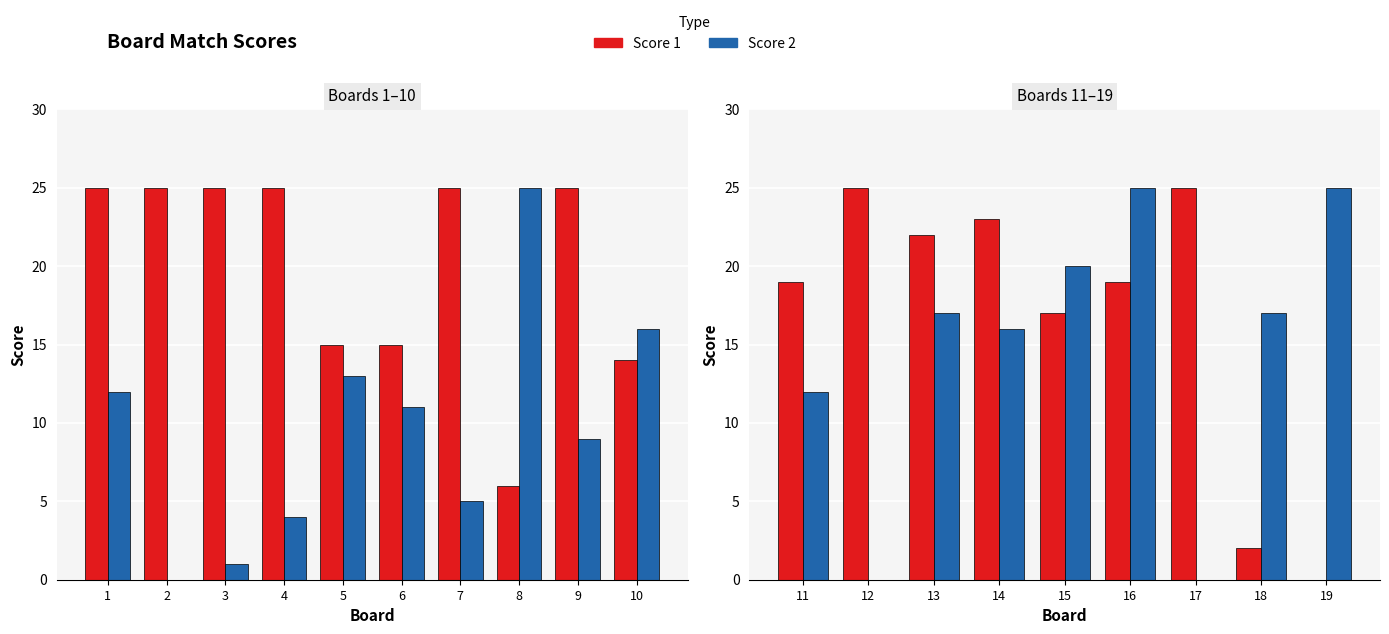

Rank the series by their maximum value, from lowest to highest.

Score 1, Score 2